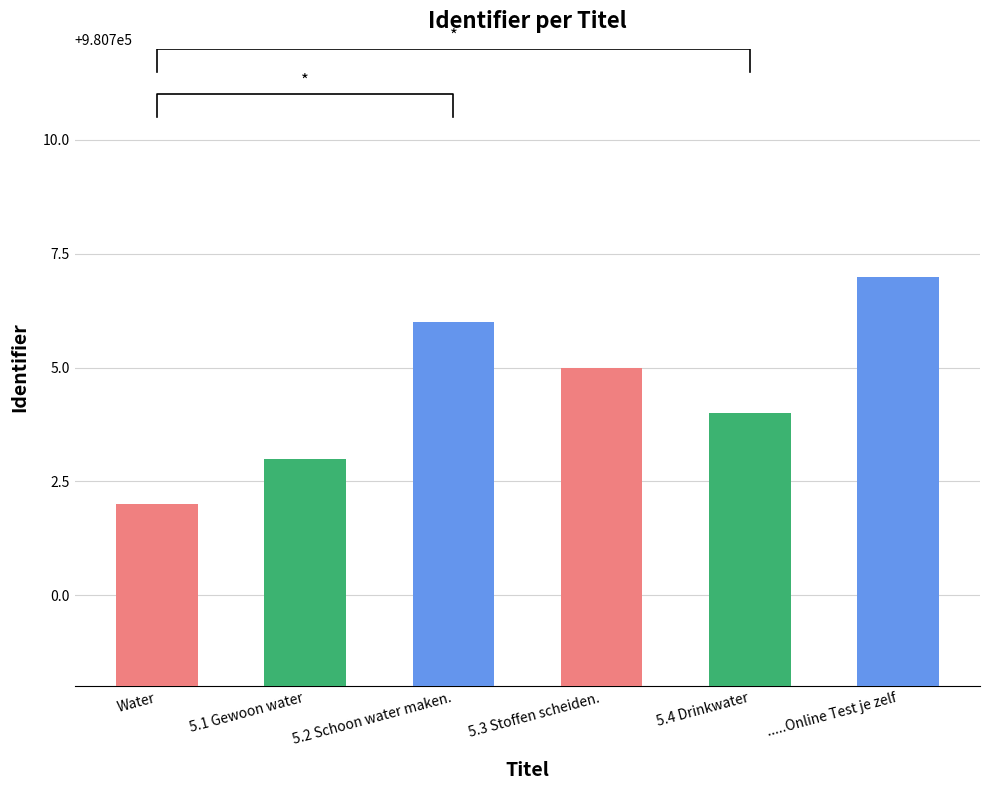

List the labels in order of value, largest first.

.....Online Test je zelf, 5.2 Schoon water maken., 5.3 Stoffen scheiden., 5.4 Drinkwater, 5.1 Gewoon water, Water